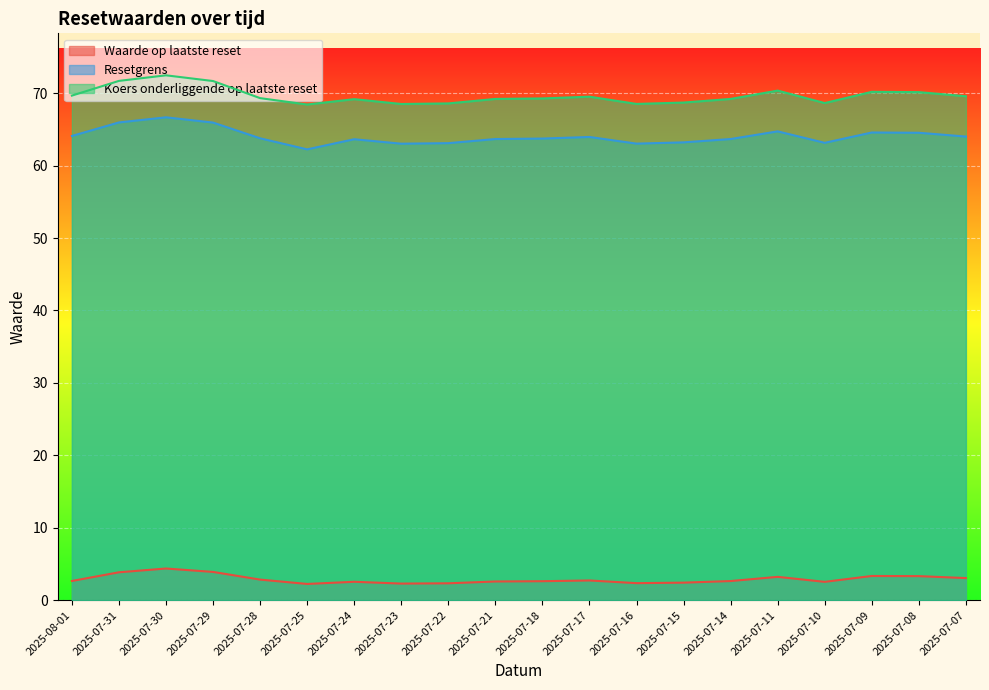

What is the total value across all series at 2025-07-30?

143.5